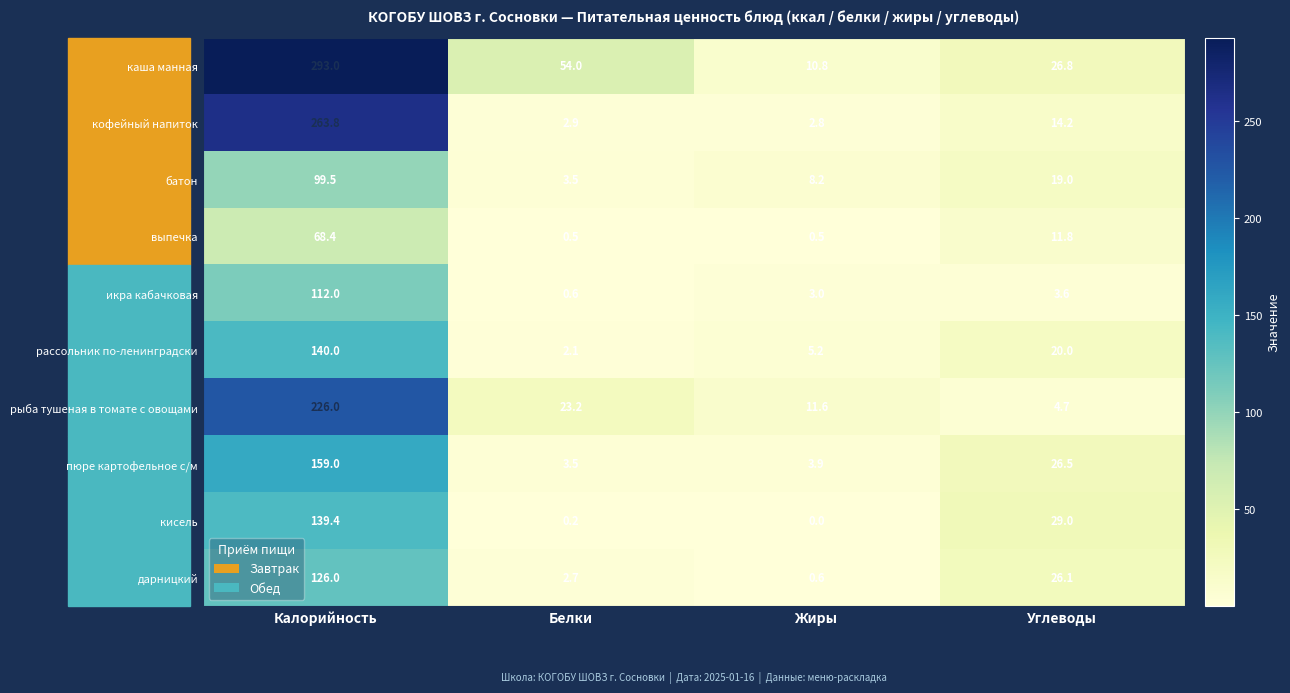

At which label does рыба тушеная в томате с овощами reach its minimum?

Углеводы